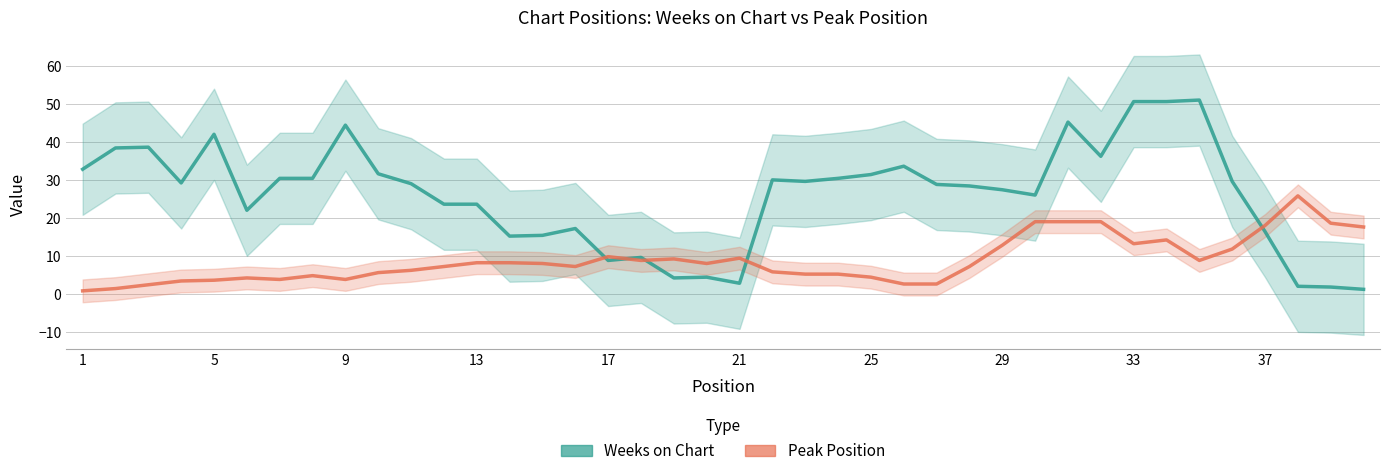

True or false: Peak Position has more than 1 points higher than both neighbors.

True